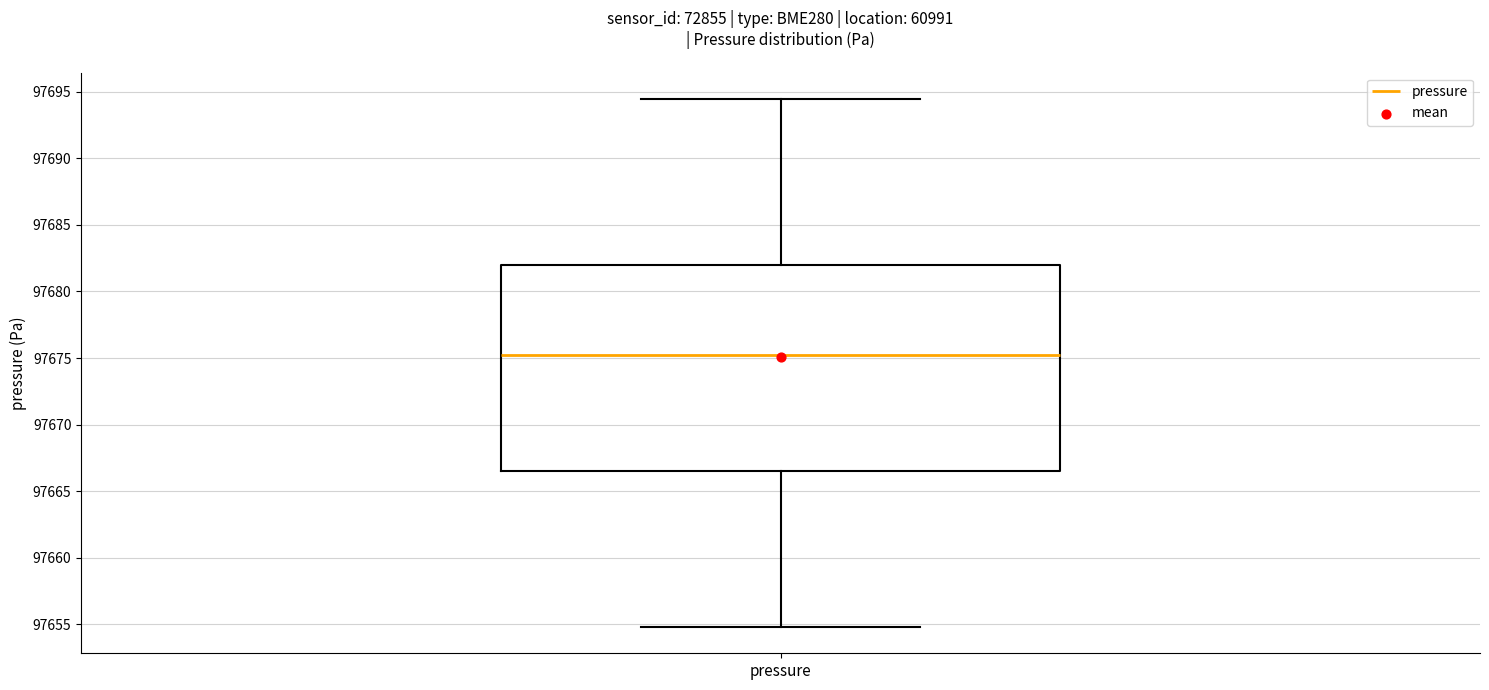

Read this box plot against the y-axis: the position of the median line, the range covered by the box, and the ends of both whiskers. The values are not printed on the chart, so give them approximately, as read against the axis.

median 97675.0, box 97666.5 to 97682.0, whiskers 97655.0 to 97694.5